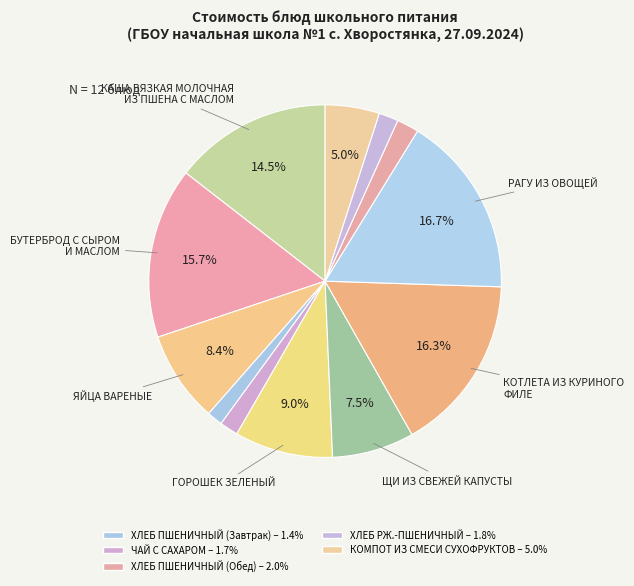

How many segments does this pie chart have?

12